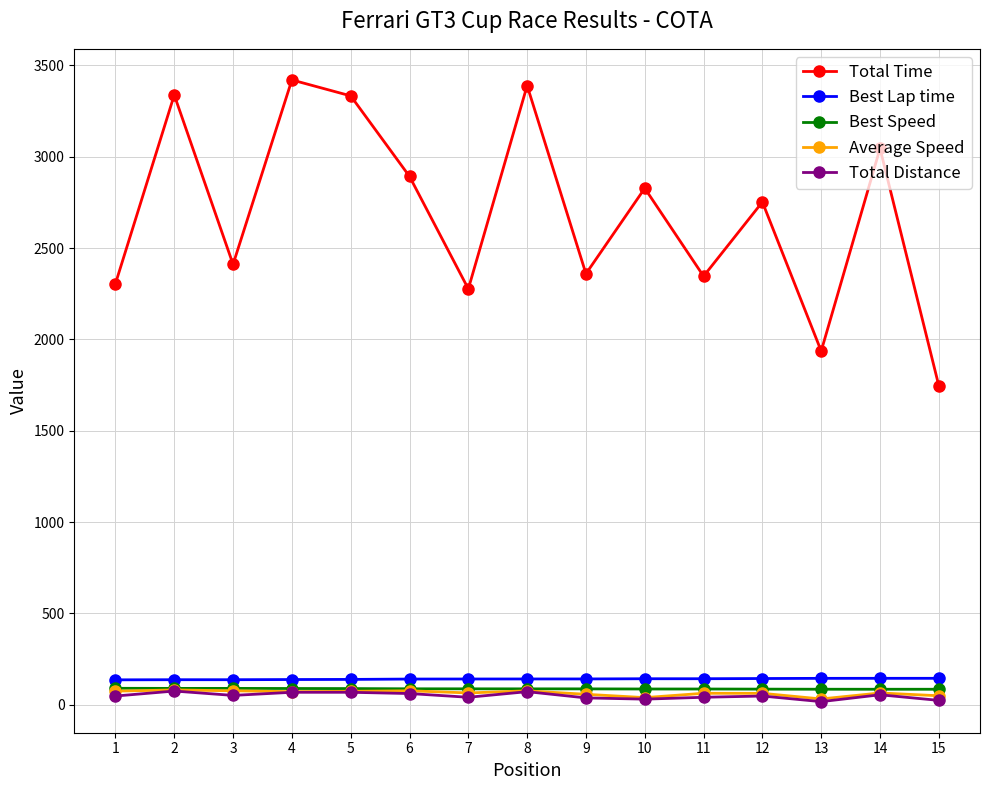

True or false: Total Time and Best Lap time intersect in this chart.

False